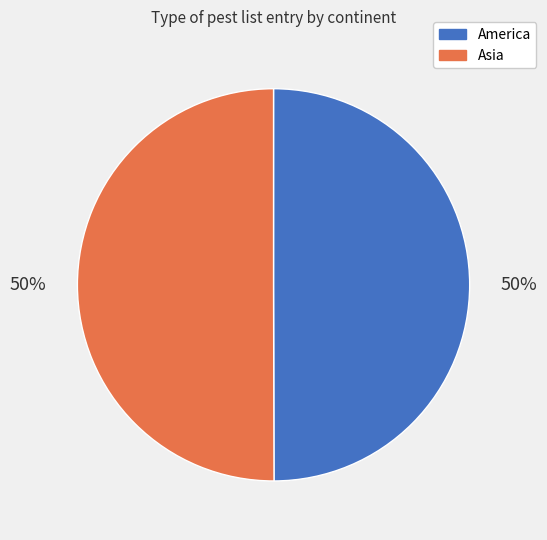

Is the sum of Asia and America greater than half?

Yes